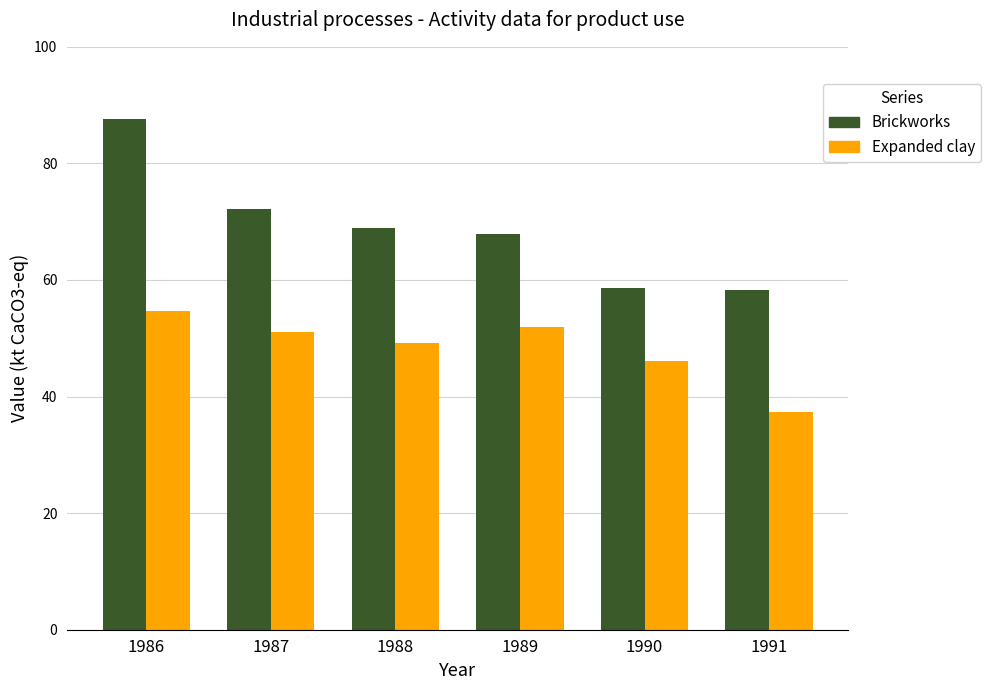

What is the difference between the highest and lowest values at 1988?

19.7